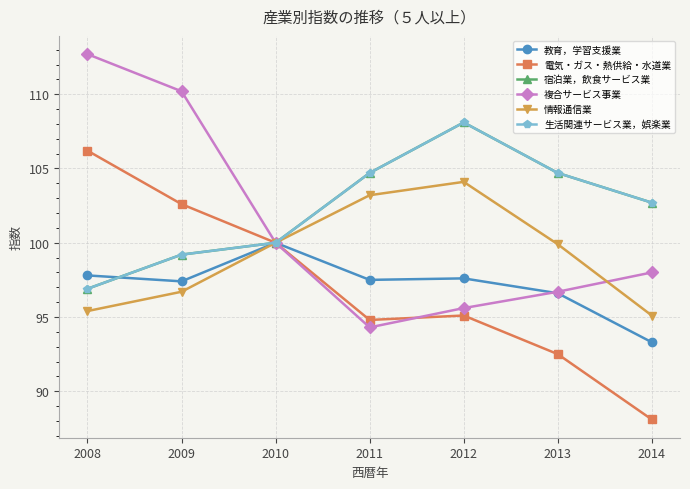

How many interior local valleys does the 複合サービス事業 series have?

1